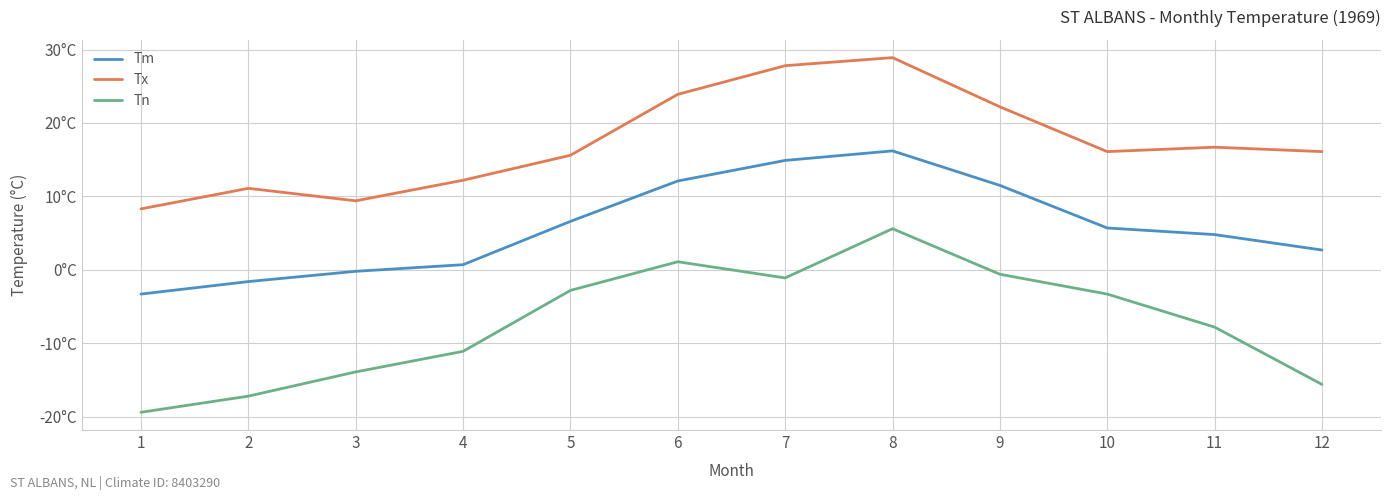

At 7, list the series in order from smallest to largest.

Tn, Tm, Tx